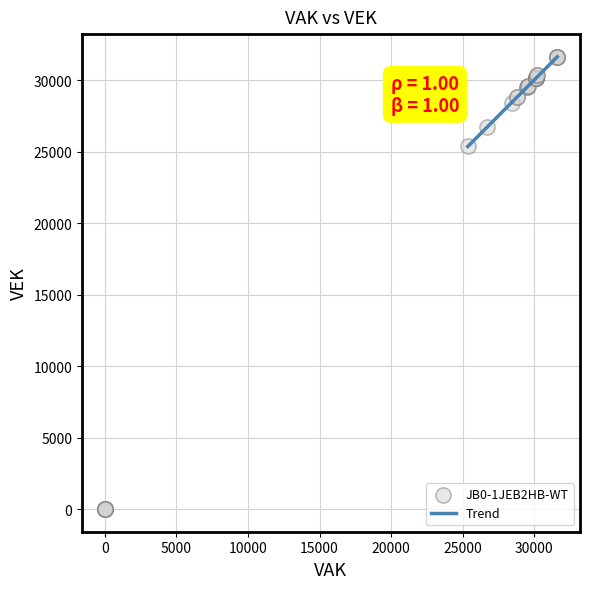

What Y value in the scatter plot is closest to 15801?

25358